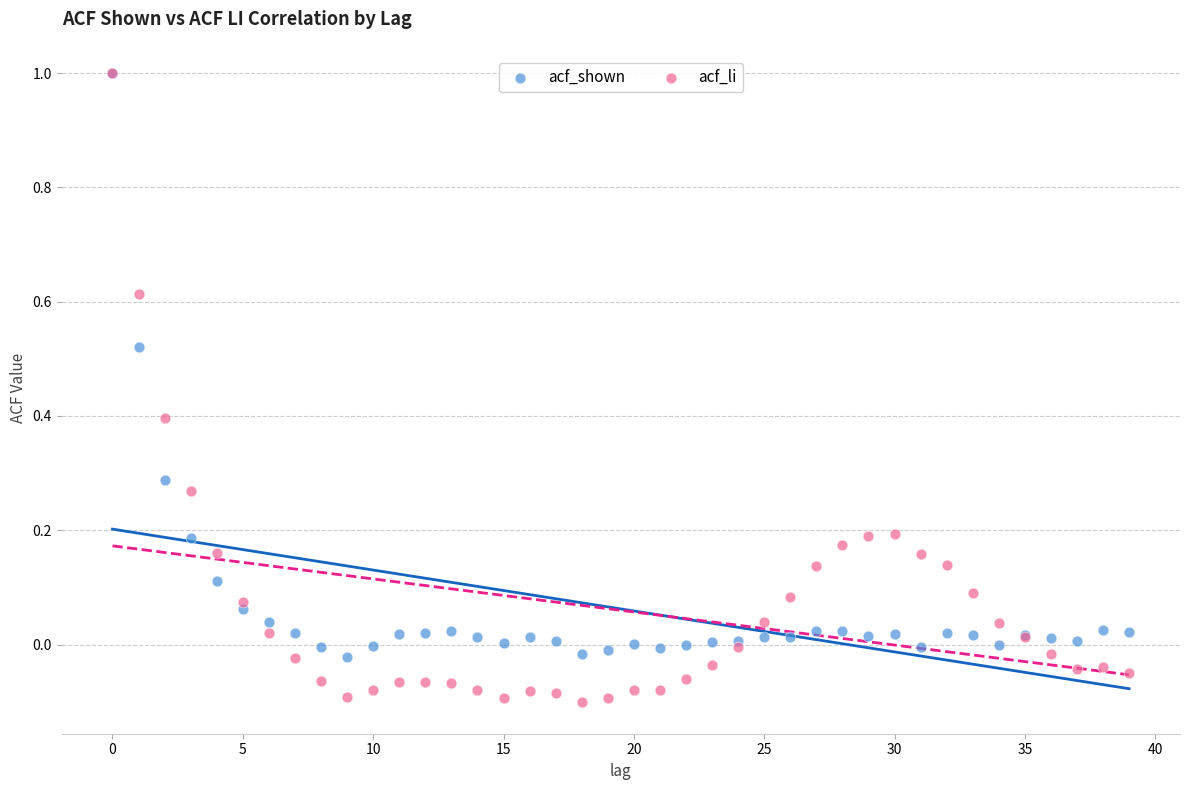

Which series has the widest spread of Y values?

acf_li